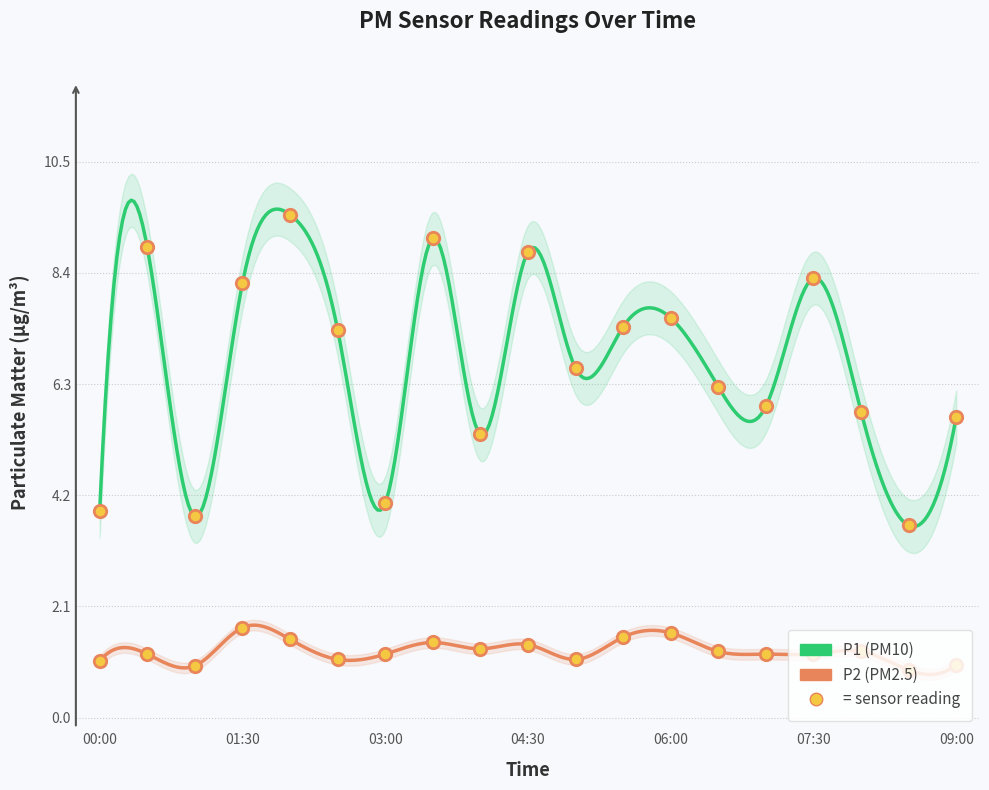

Which series has the largest total across all categories?

P1